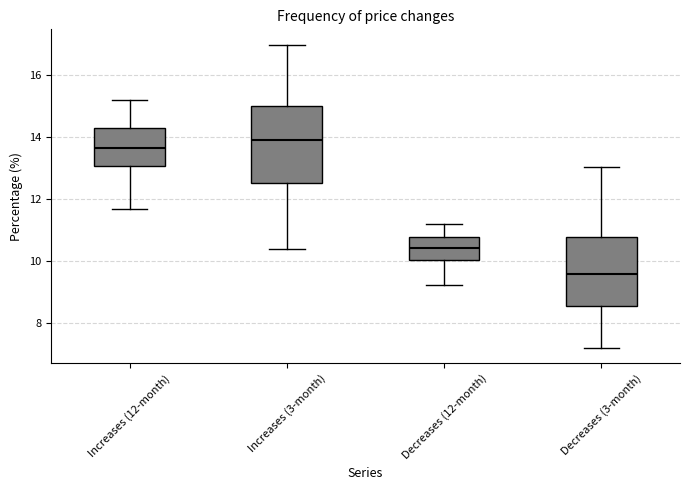

Comparing the boxes themselves (not the whiskers), which one is the tallest?

Increases (3-month)